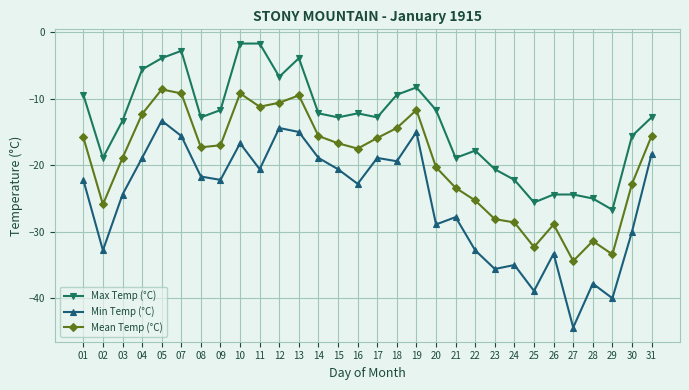

The value of Min Temp (°C) at 05 is -13.3. True or false?

True